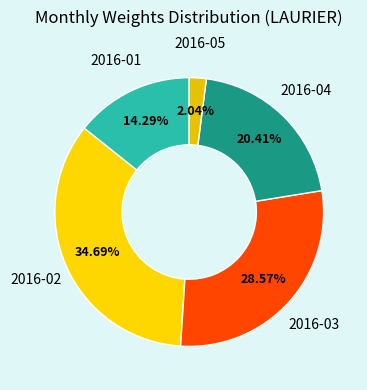

True or false: 2016-04 accounts for 34% of the total.

False